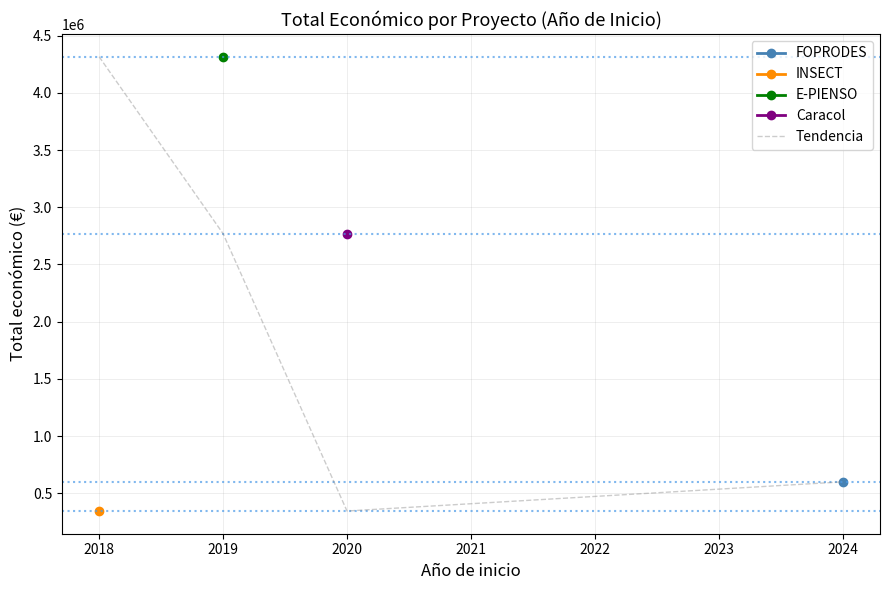

List the labels in order of Tendencia value, smallest first.

2020, 2024, 2019, 2018